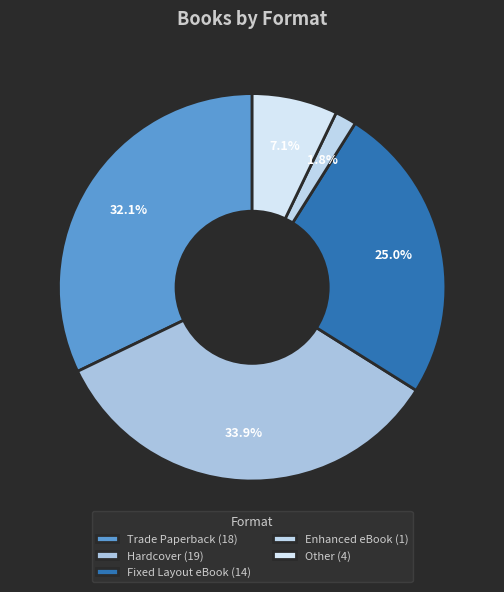

Rank the categories by value from lowest to highest.

Enhanced eBook (1), Other (4), Fixed Layout eBook (14), Trade Paperback (18), Hardcover (19)